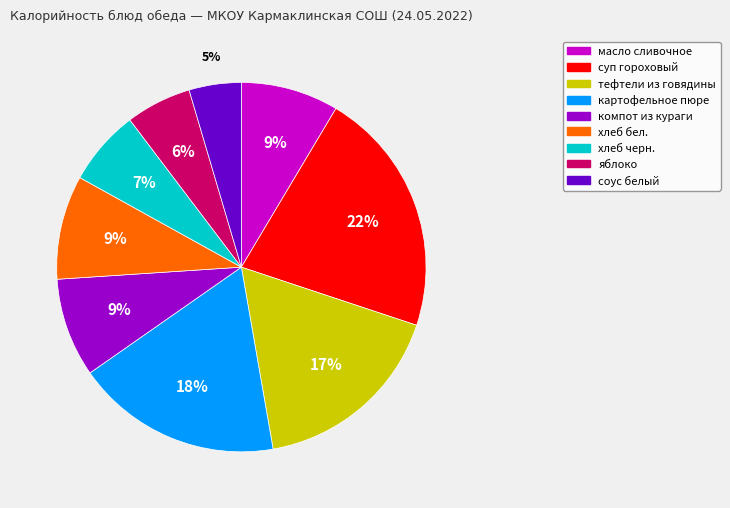

Count the number of slices in the pie.

9